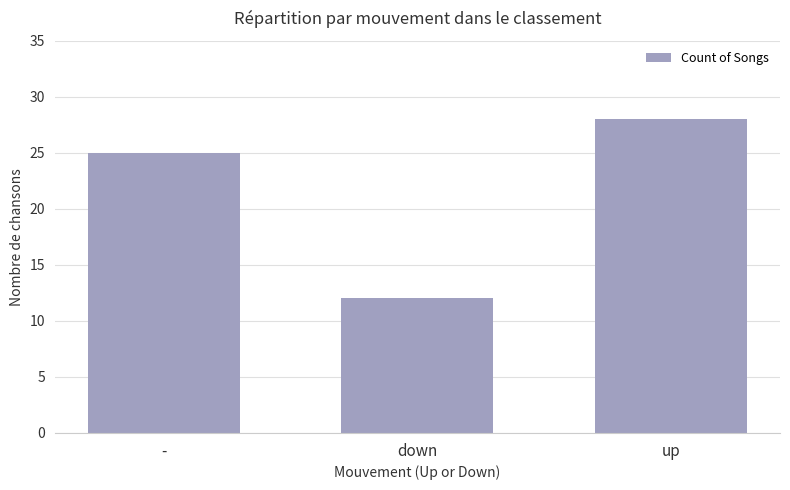

What is the value of the 3rd bar from the left?

28